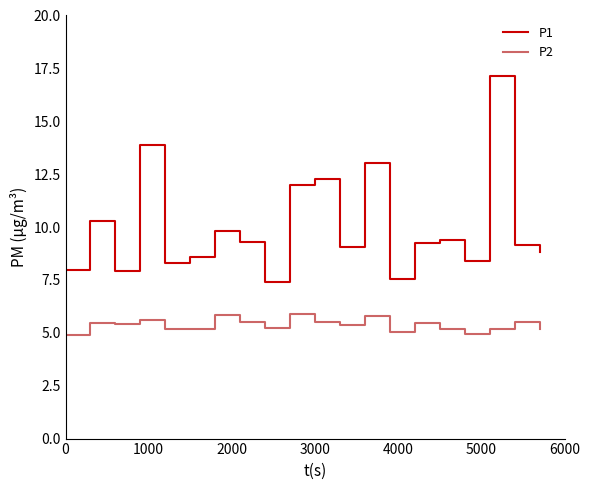

In P2, how many points are higher than both neighbors (excluding endpoints)?

7